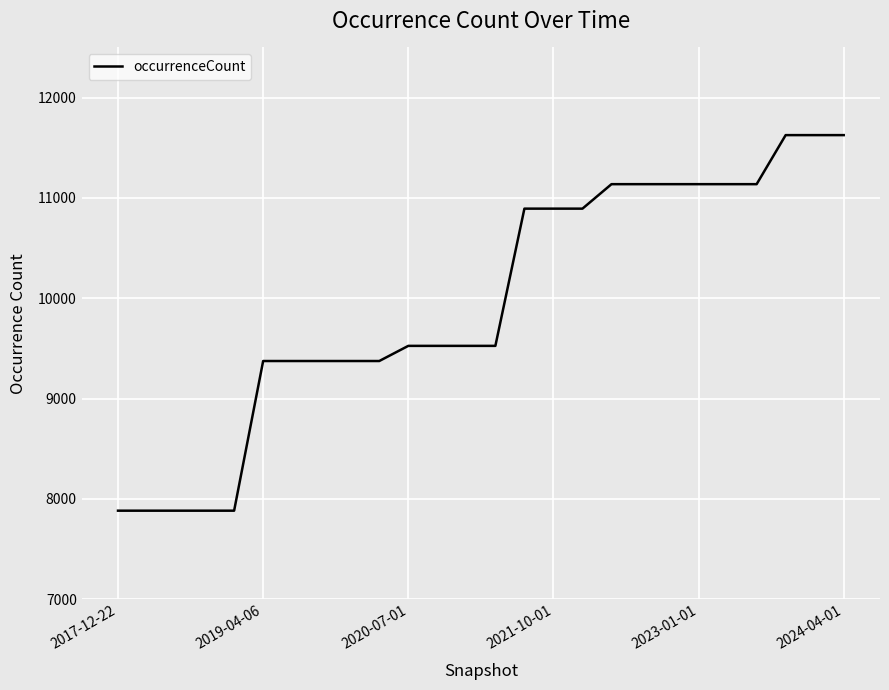

What is the difference between the maximum and minimum values?

3744